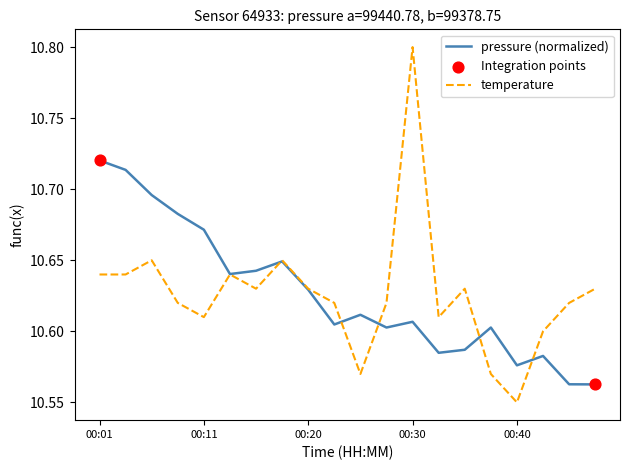

What is the maximum value for temperature?

10.8